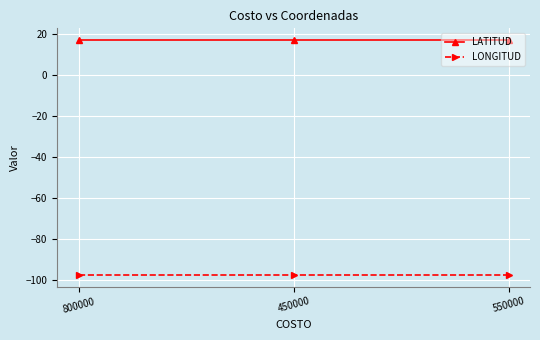

Which series has the largest total across all categories?

LATITUD